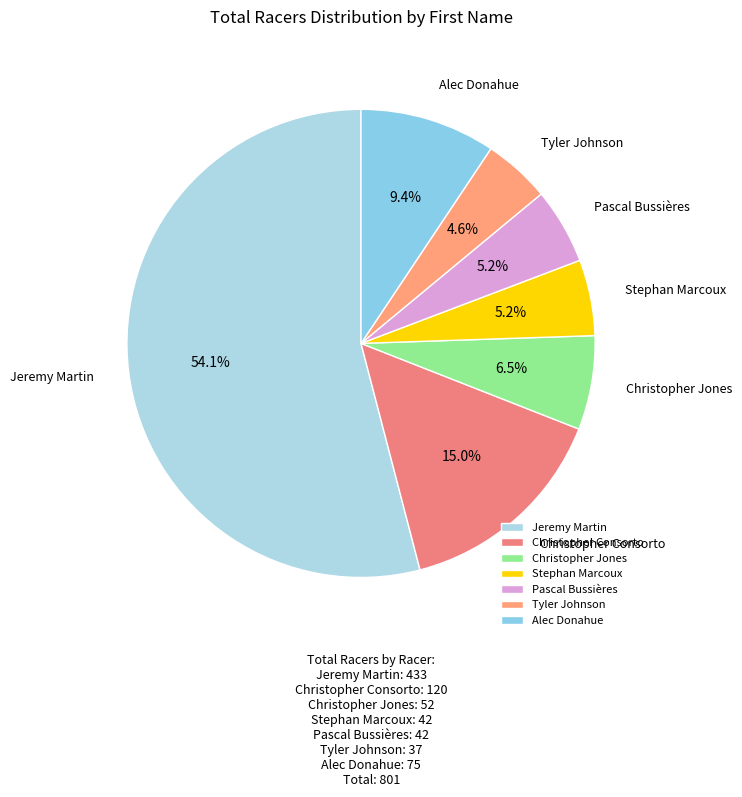

Does any single category account for the majority?

Yes